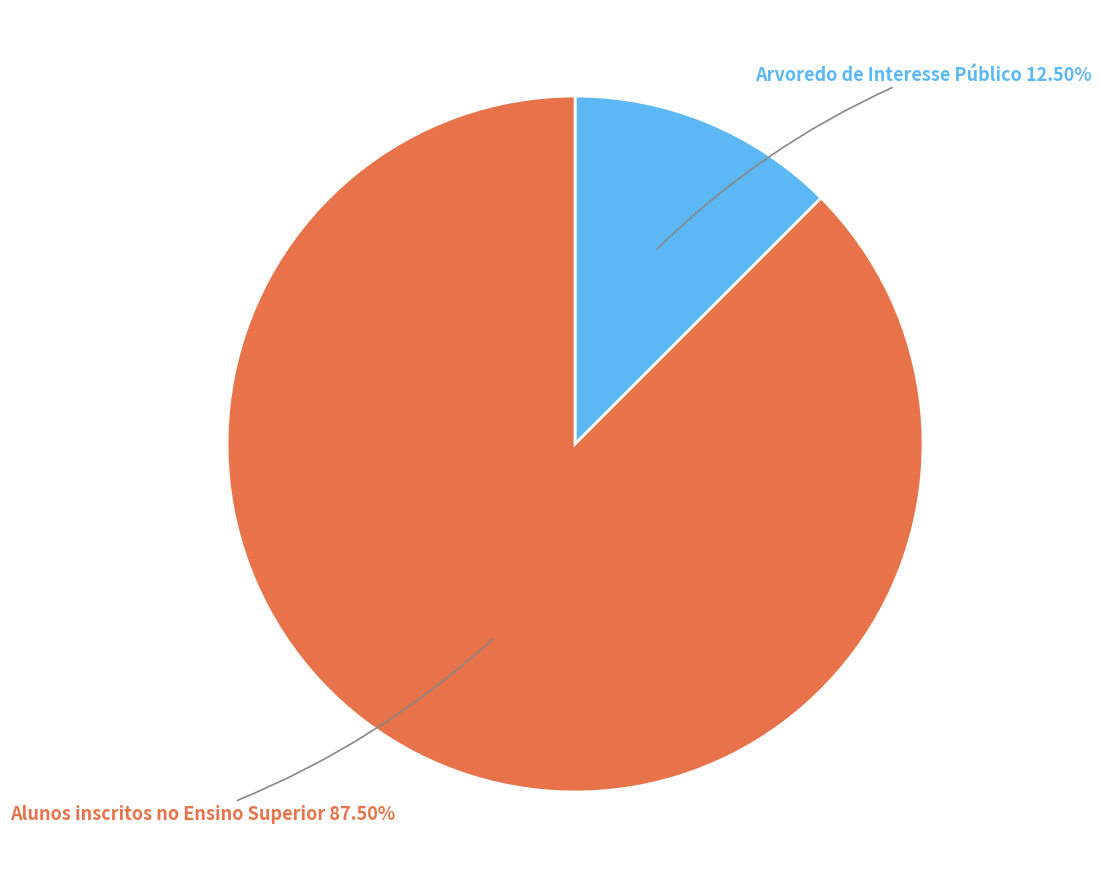

Which category accounts for the majority?

Alunos inscritos no Ensino Superior